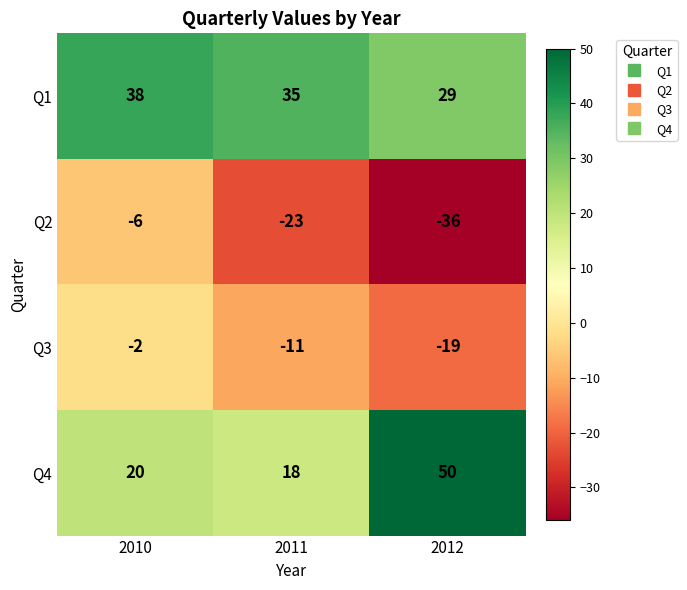

What is the difference between the maximum and minimum values in the Q3 series?

17